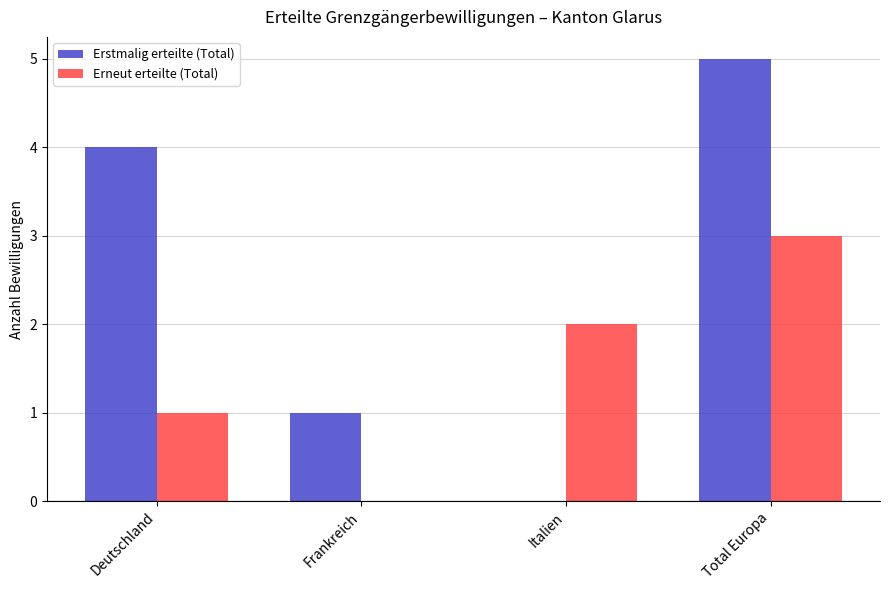

Between Frankreich and Italien, which series saw the biggest shift?

Erneut erteilte (Total)